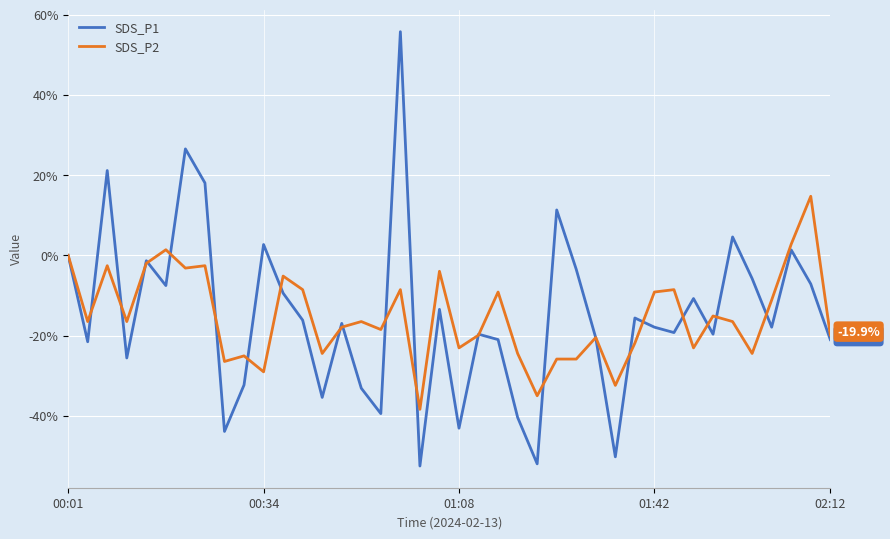

List the series in order of their peak value, lowest first.

SDS_P2, SDS_P1